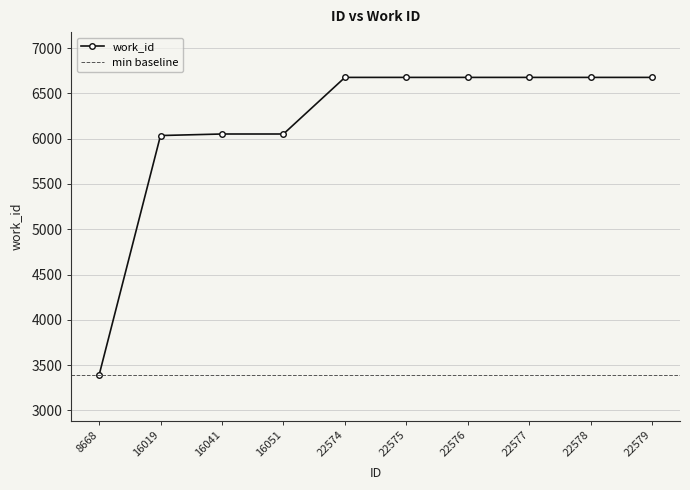

Between 16051 and 16041, which is larger?

16051